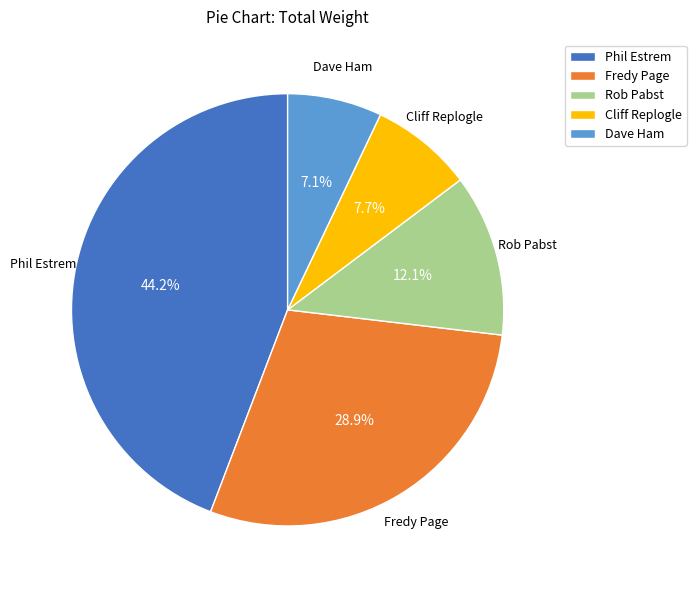

Is the sum of Dave Ham and Rob Pabst greater than half?

No